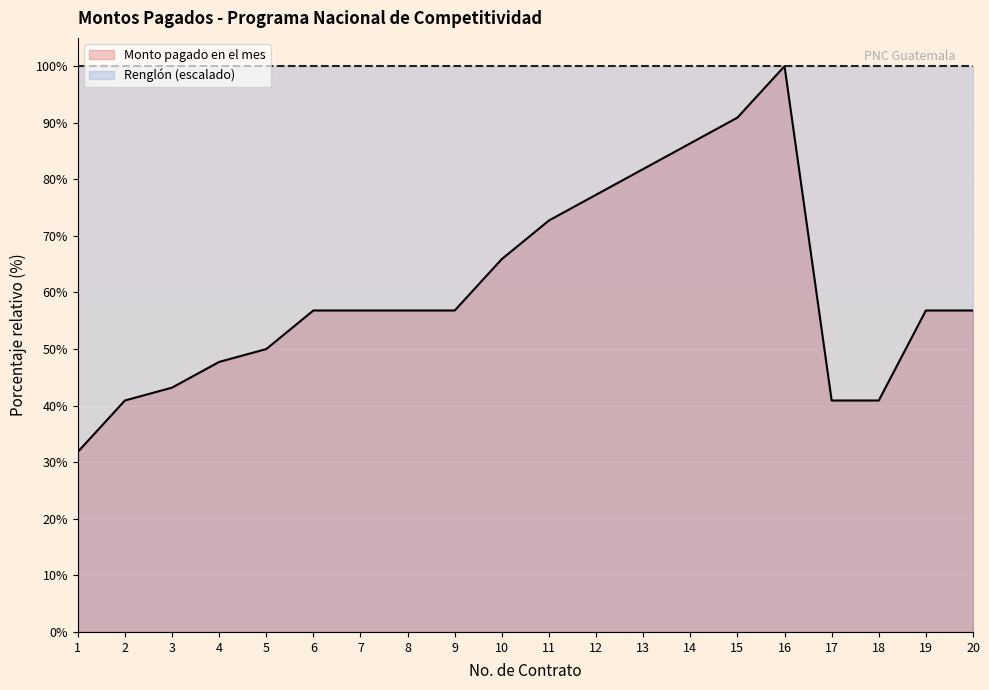

What is the sum of all values?

1211.4